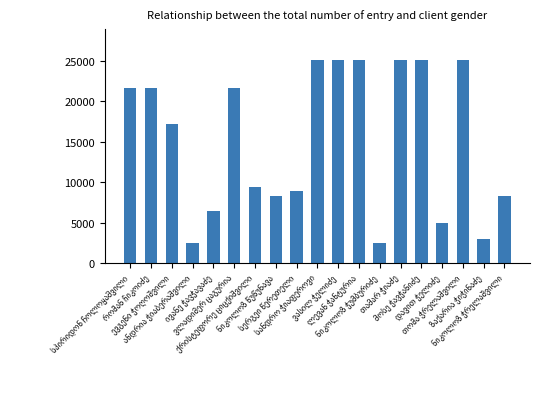

What is the greatest value displayed?

25146